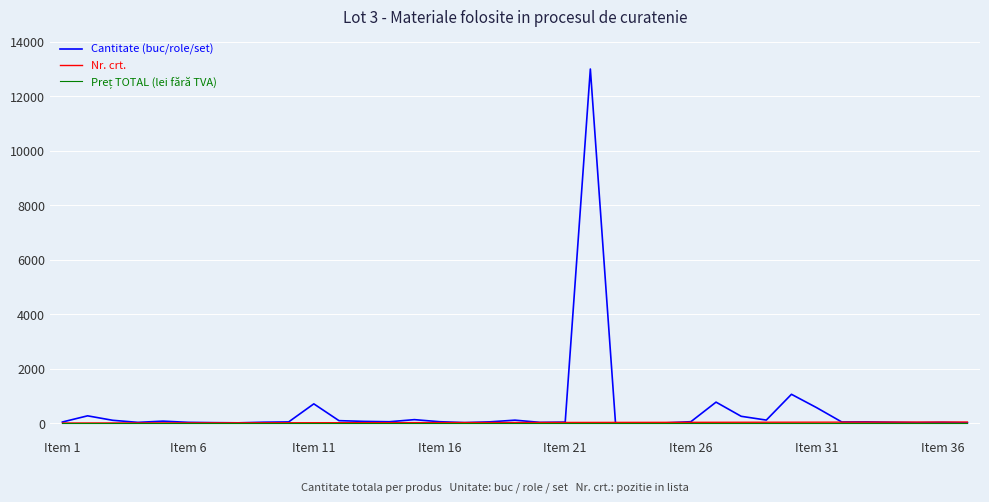

Which series has the largest range (max minus min)?

Cantitate (buc/role/set)